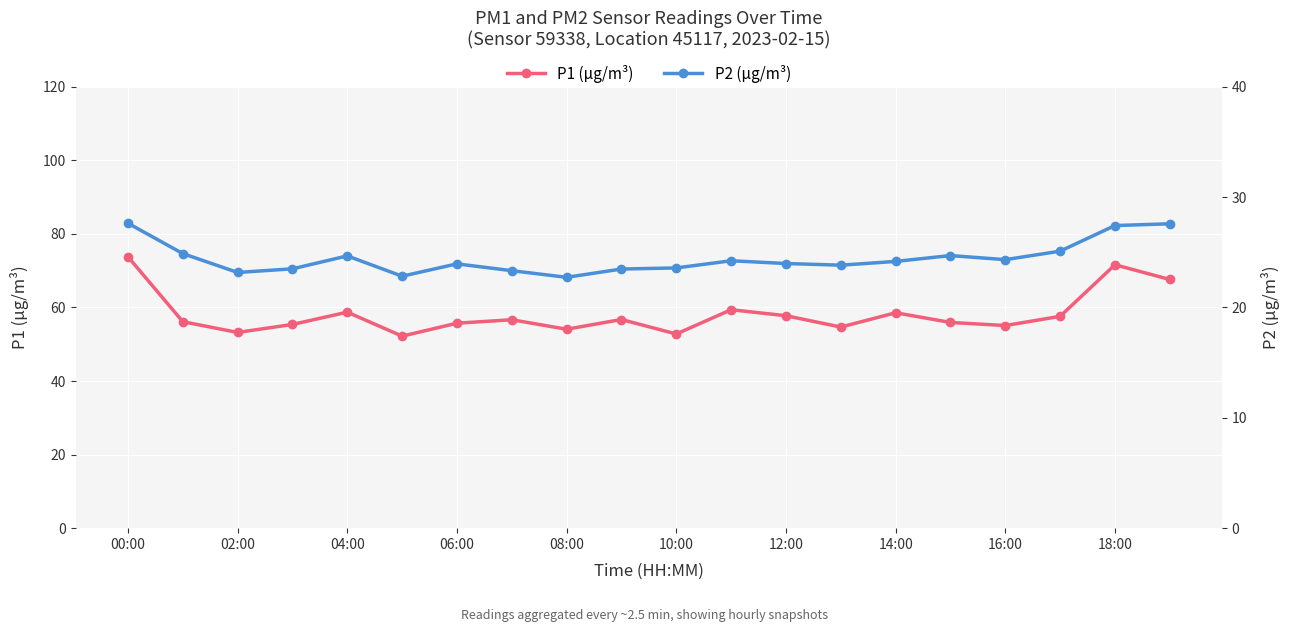

Reading left to right, extract all data points from this chart.

P1 (µg/m³): 73.8	56.1	53.2	55.4	58.7	52.2	55.7	56.6	54.1	56.7	52.8	59.4	57.8	54.7	58.5	55.9	55.1	57.6	71.6	67.6
P2 (µg/m³): 27.6	24.9	23.2	23.5	24.7	22.8	23.9	23.3	22.7	23.5	23.6	24.2	24.0	23.8	24.2	24.7	24.3	25.1	27.4	27.6